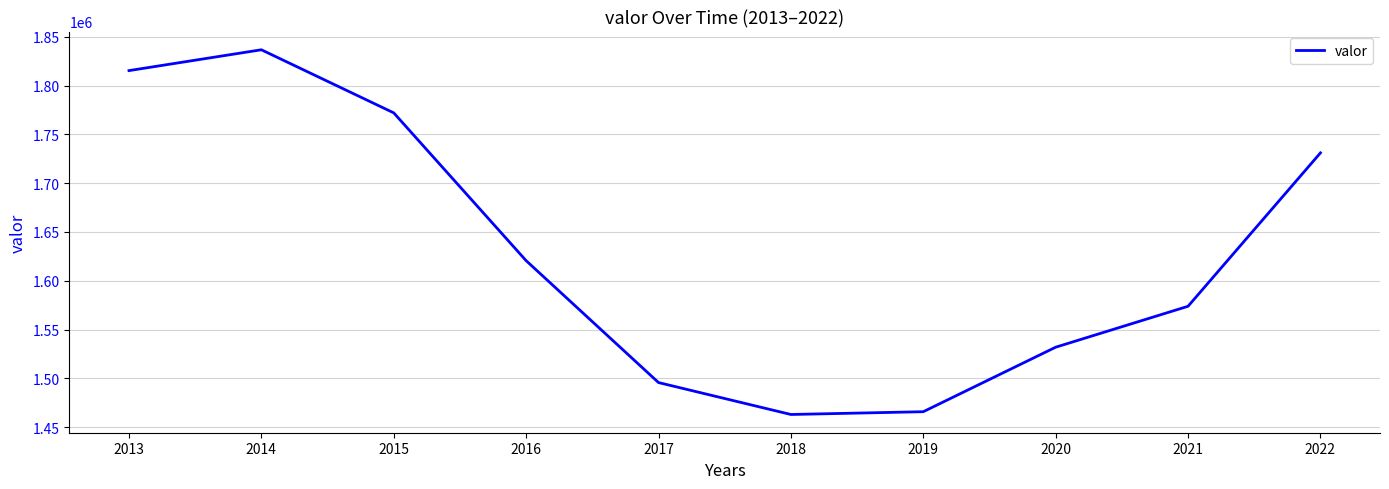

The value at 2017 is 1495703. True or false?

True